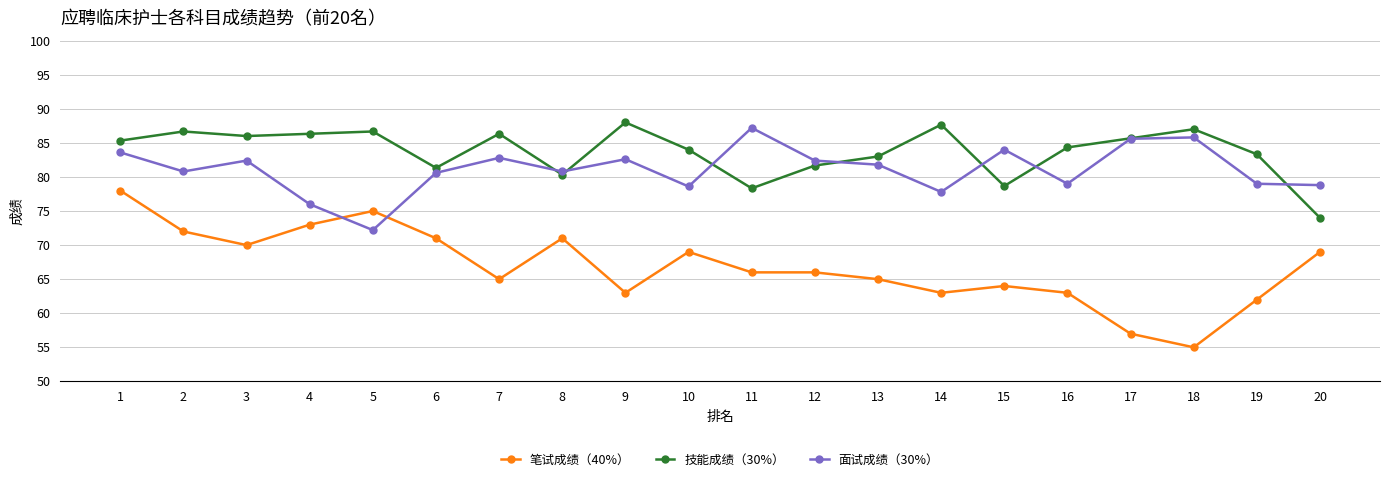

At which category is the sum across all series the highest?

1